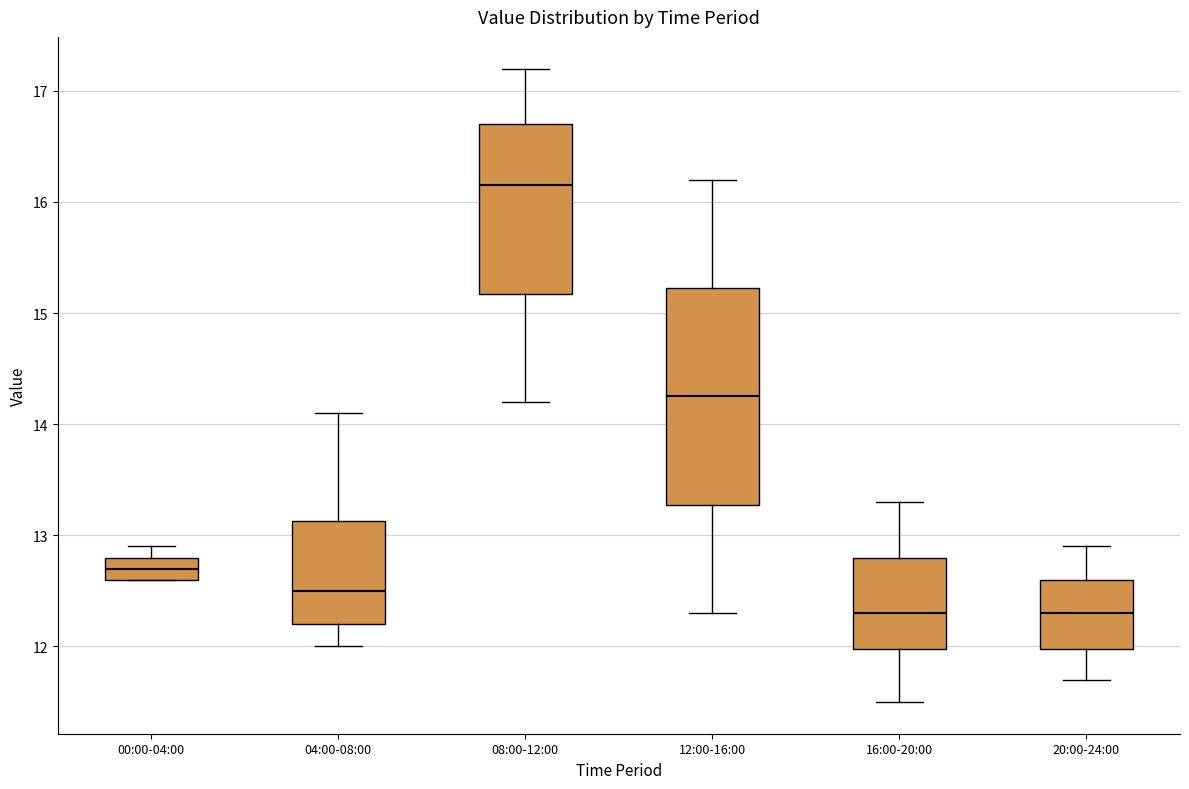

Reading left to right, transcribe this box plot: for each box, give where its median line is, the range the box spans, and where its two whiskers end, as read against the y-axis. The values are not printed on the chart, so give them approximately, as read against the axis.

00:00-04:00: median 12.7, box 12.6 to 12.8, whiskers 12.6 to 12.9
04:00-08:00: median 12.5, box 12.2 to 13.1, whiskers 12.0 to 14.1
08:00-12:00: median 16.2, box 15.2 to 16.7, whiskers 14.2 to 17.2
12:00-16:00: median 14.3, box 13.3 to 15.2, whiskers 12.3 to 16.2
16:00-20:00: median 12.3, box 12.0 to 12.8, whiskers 11.5 to 13.3
20:00-24:00: median 12.3, box 12.0 to 12.6, whiskers 11.7 to 12.9